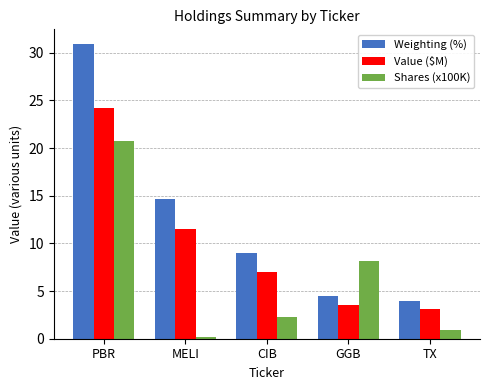

The value of Weighting (%) at GGB is 4.5. True or false?

True